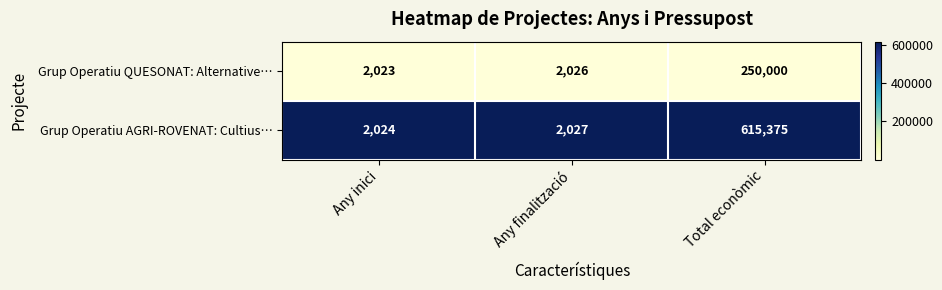

List the series in order of their overall mean, highest first.

Grup Operatiu AGRI-ROVENAT: Cultius…, Grup Operatiu QUESONAT: Alternative…